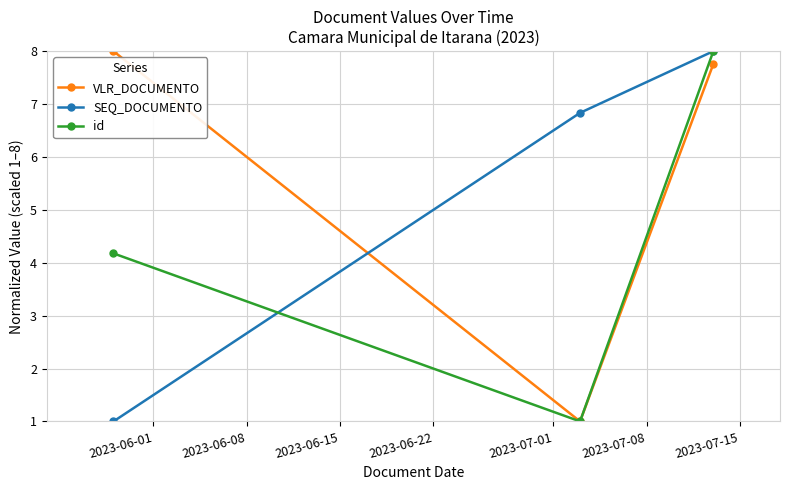

What is the highest value of the id series?

8.0